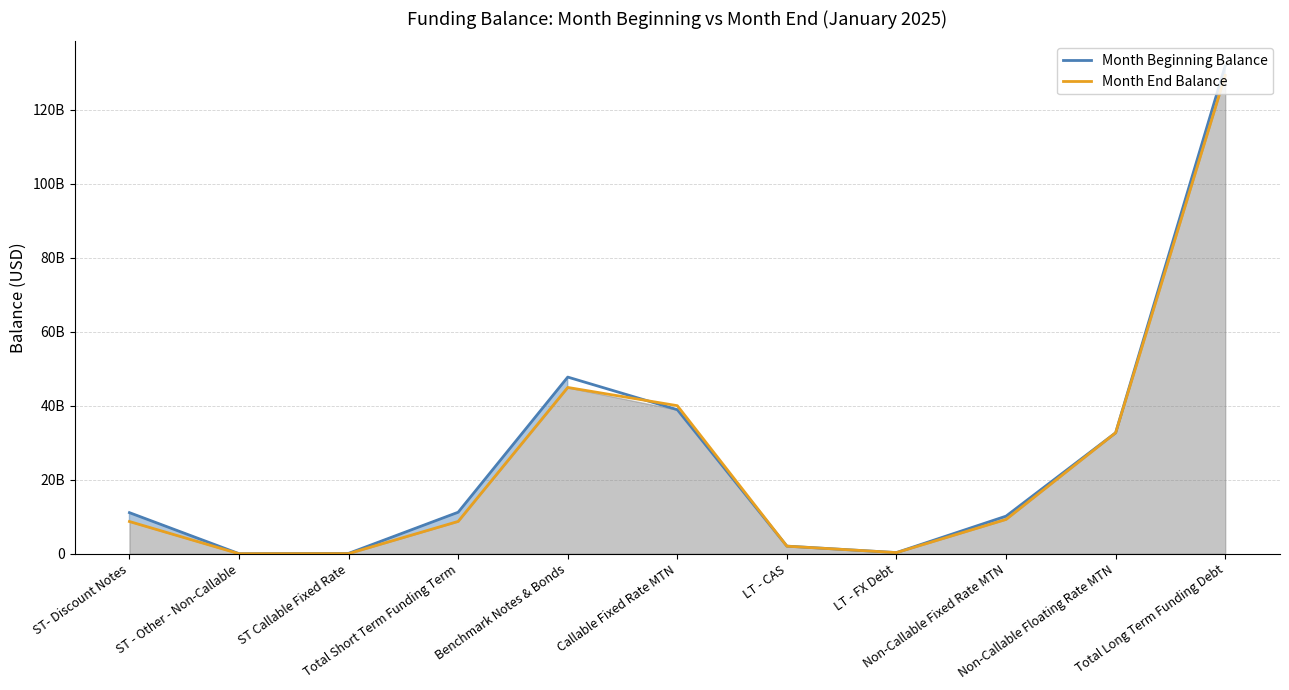

List the series in order of their peak value, highest first.

Month Beginning Balance, Month End Balance